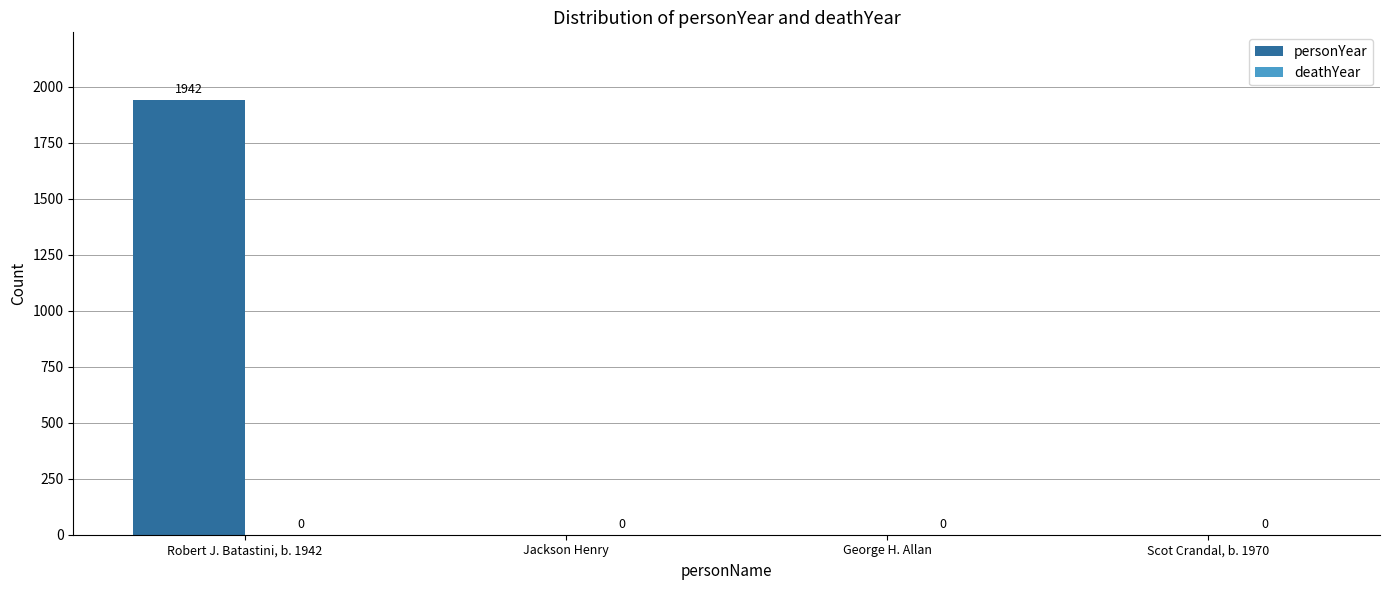

What is the change in value from Robert J. Batastini, b. 1942 to George H. Allan?

-1942